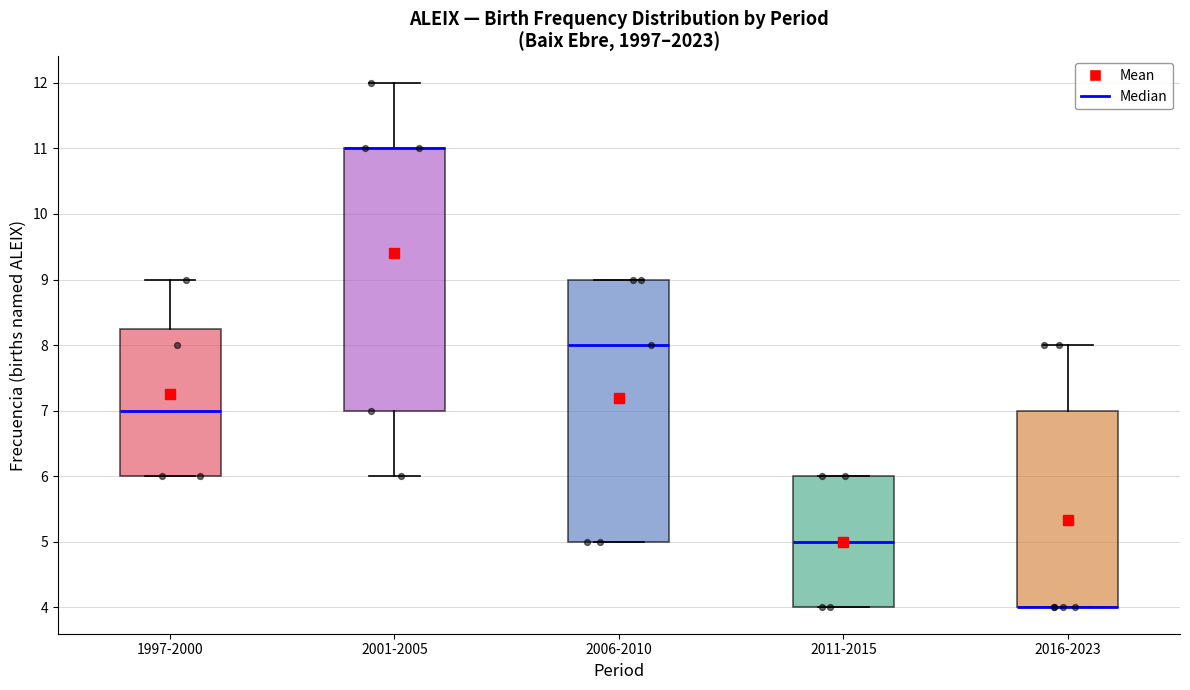

Where does the upper whisker of the box for 2001-2005 end on the y-axis? The values are not printed on the chart, so give them approximately, as read against the axis.

12.0